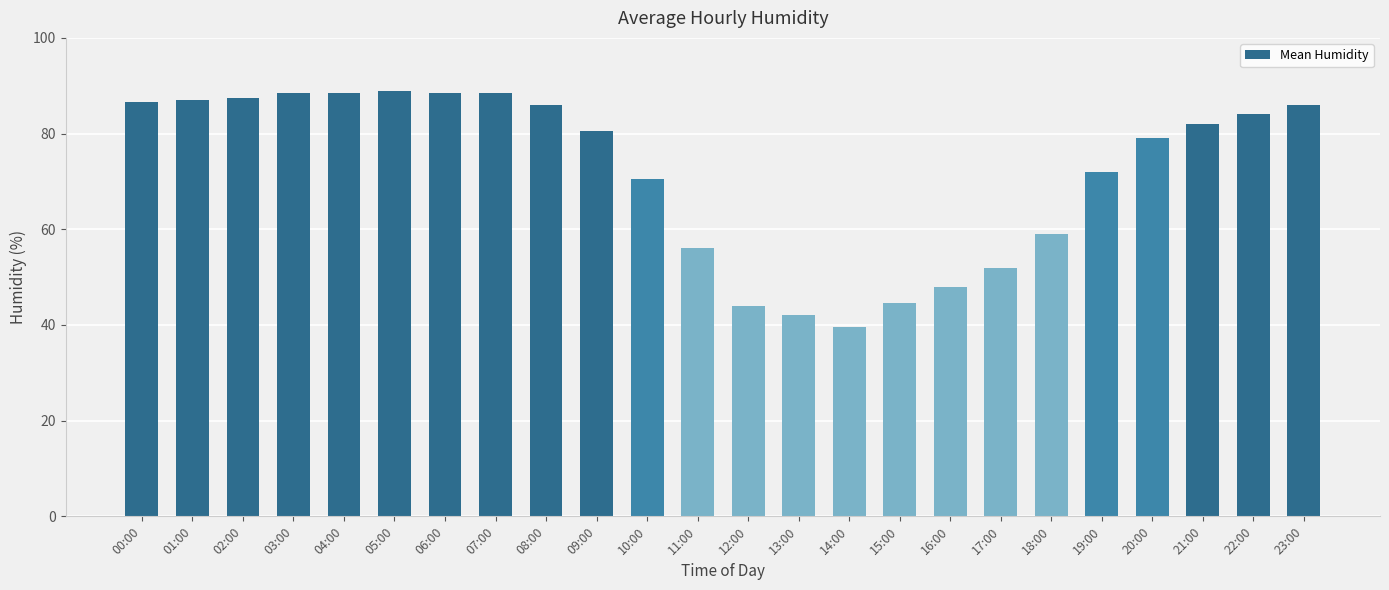

Reading right to left, transcribe all the data shown in this chart.

23:00=86.0	22:00=84.0	21:00=82.0	20:00=79.0	19:00=72.0	18:00=59.0	17:00=52.0	16:00=48.0	15:00=44.5	14:00=39.5	13:00=42.0	12:00=44.0	11:00=56.0	10:00=70.5	09:00=80.5	08:00=86.0	07:00=88.5	06:00=88.5	05:00=89.0	04:00=88.5	03:00=88.5	02:00=87.5	01:00=87.0	00:00=86.5